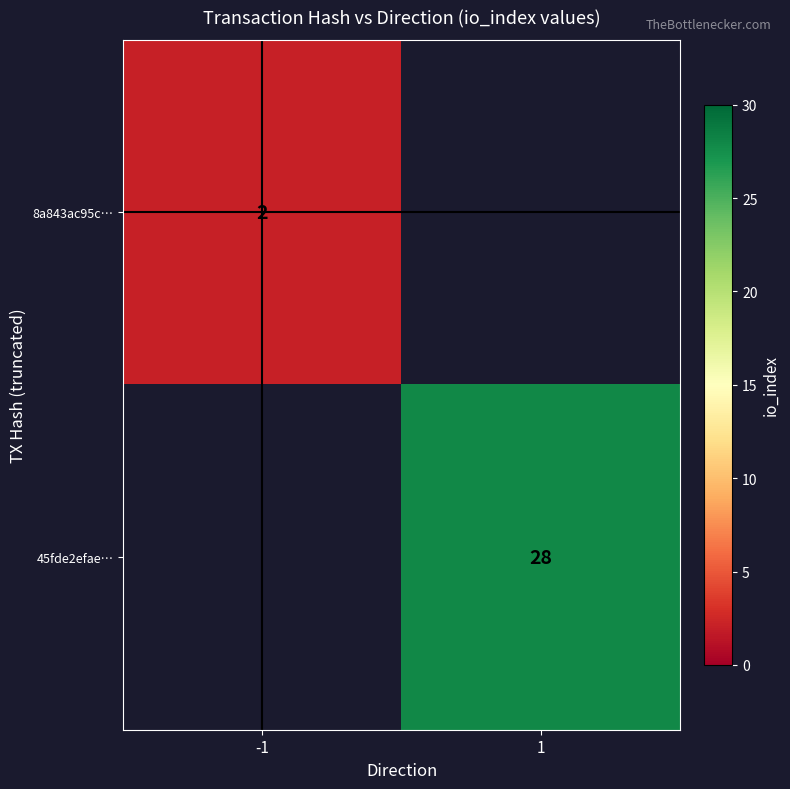

The 8a843ac95c… series shows 2 at -1. True or false?

True